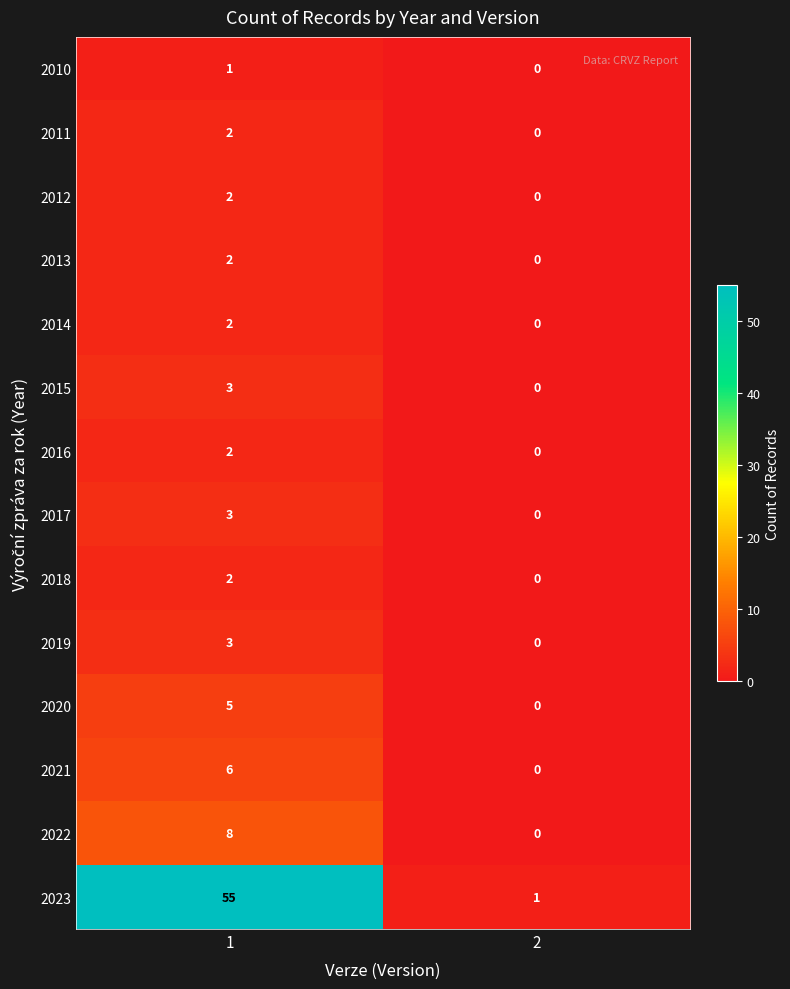

What is the difference between the 2023 values at 1 and 2?

54